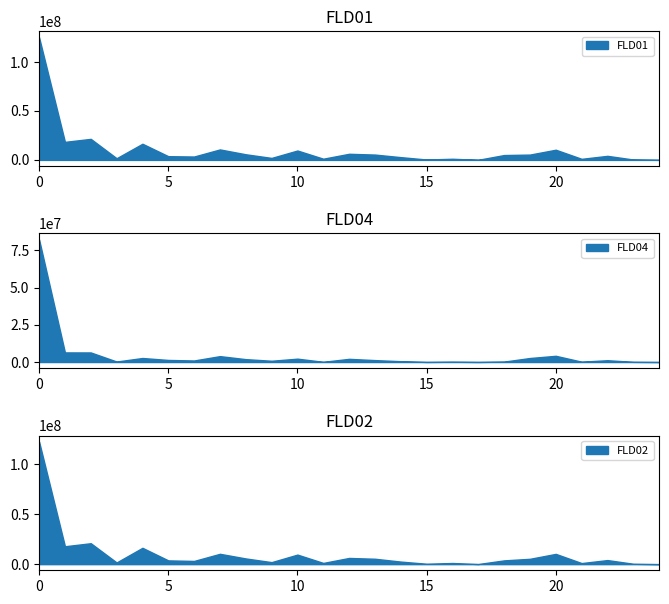

What is the difference between the maximum and minimum values in the FLD01 series?

125071094